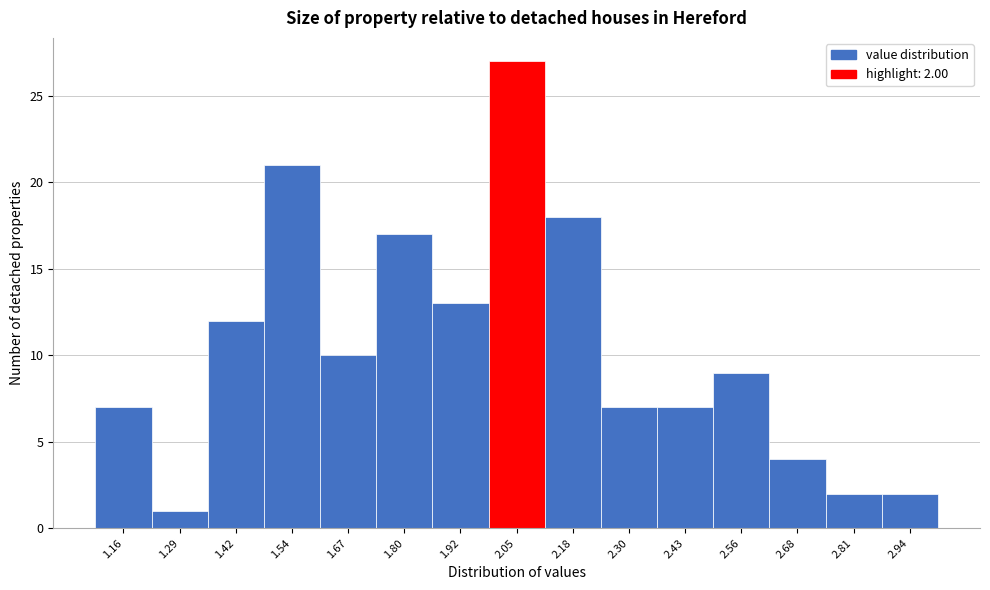

Over which range of the x-axis is the bar tallest?

1.98 to 2.12